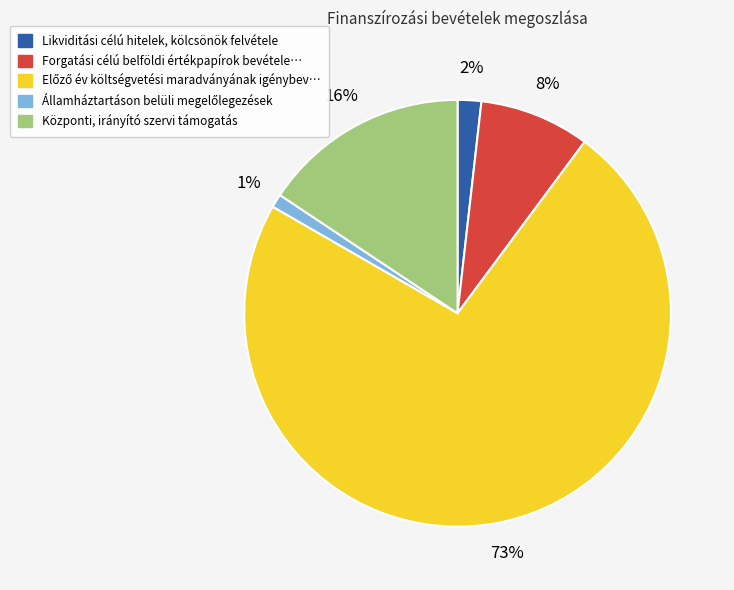

Does any single category account for the majority?

Yes